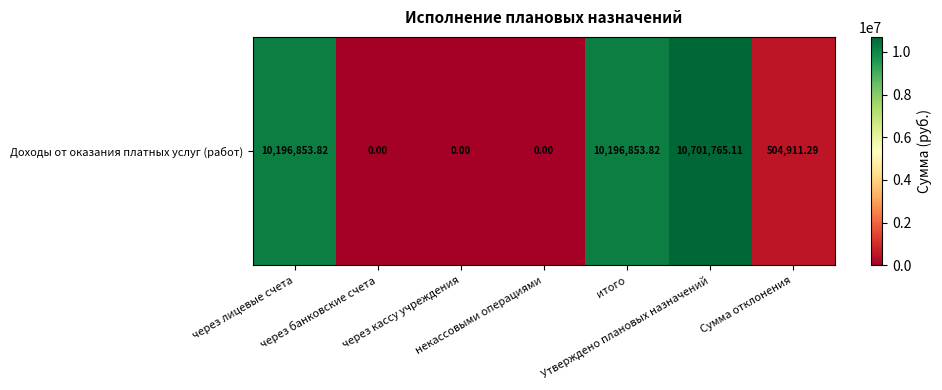

Rank the categories by value from highest to lowest.

Утверждено плановых назначений, через лицевые счета, итого, Сумма отклонения, через банковские счета, через кассу учреждения, некассовыми операциями